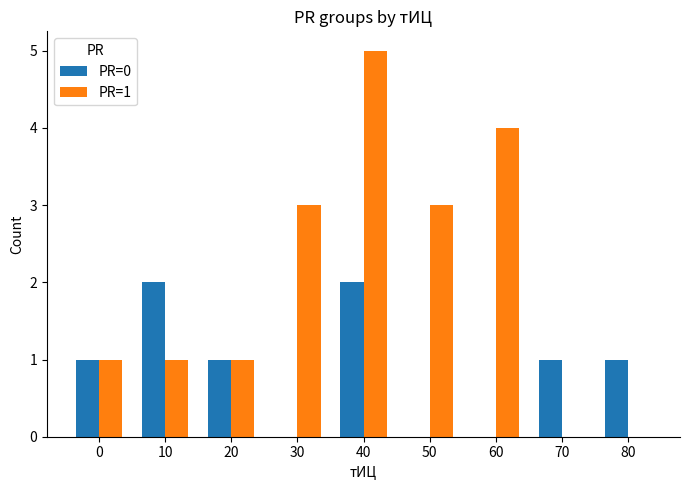

What are all the series names shown in the legend?

PR=0, PR=1